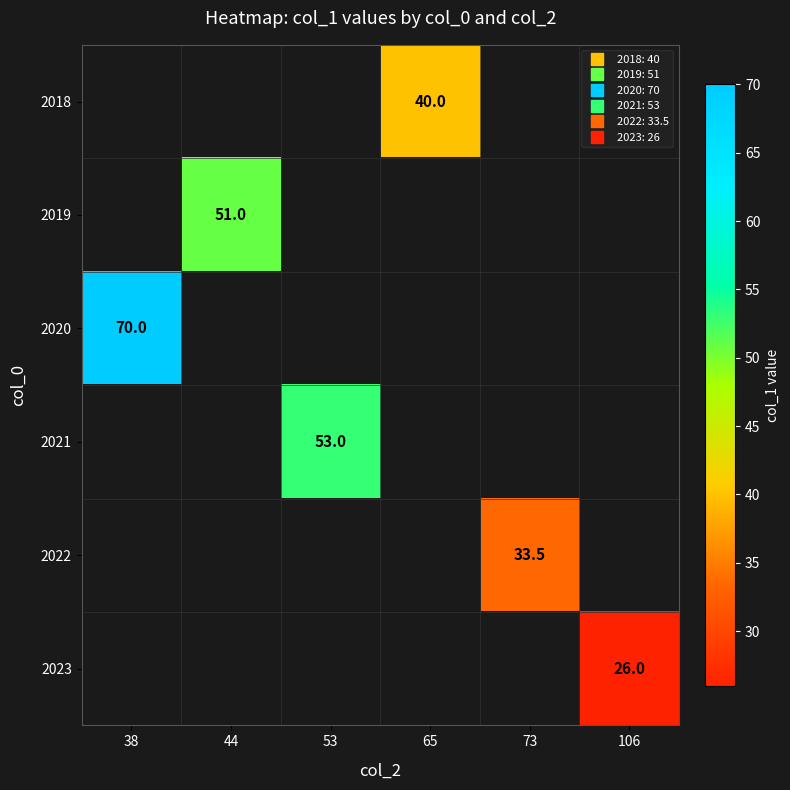

Which category has the highest value in the 2020 series?

38